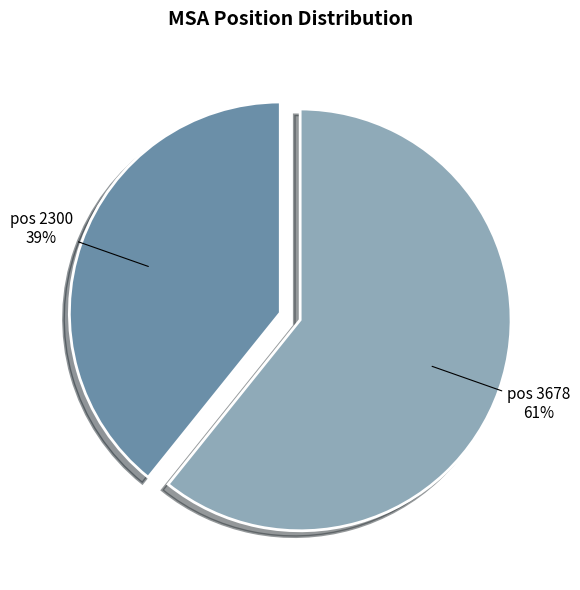

How many segments does this pie chart have?

2